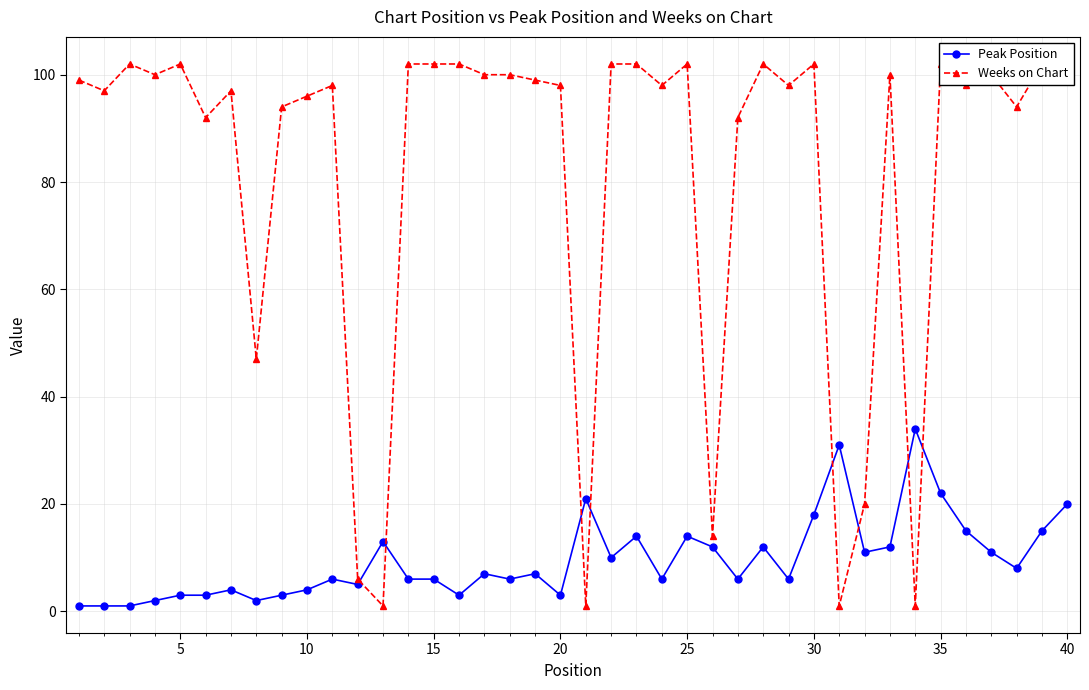

Is it true that Peak Position equals 12 at 35?

False